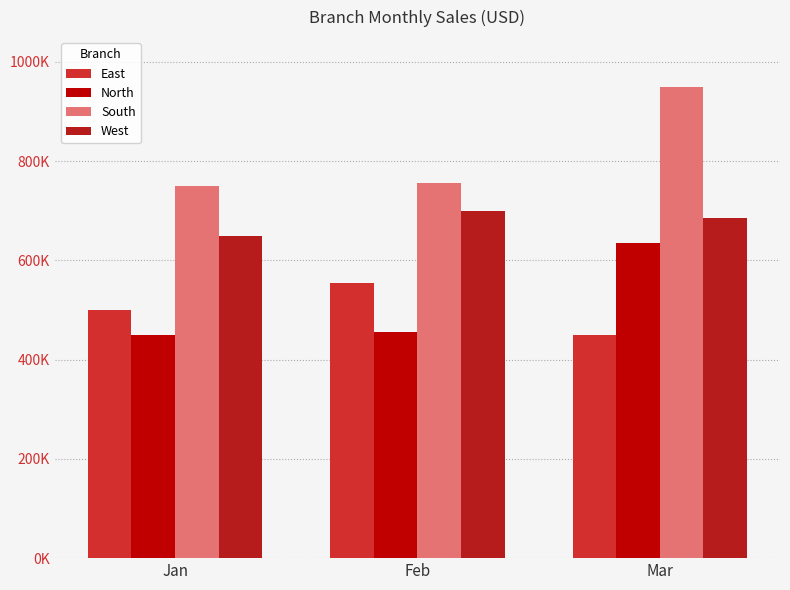

Is it true that West equals 1002760 at Feb?

False